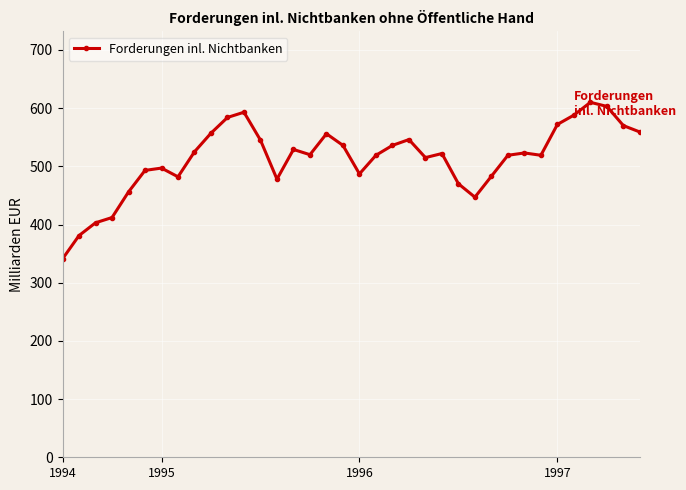

What is the value of the 13th point from the left?

545